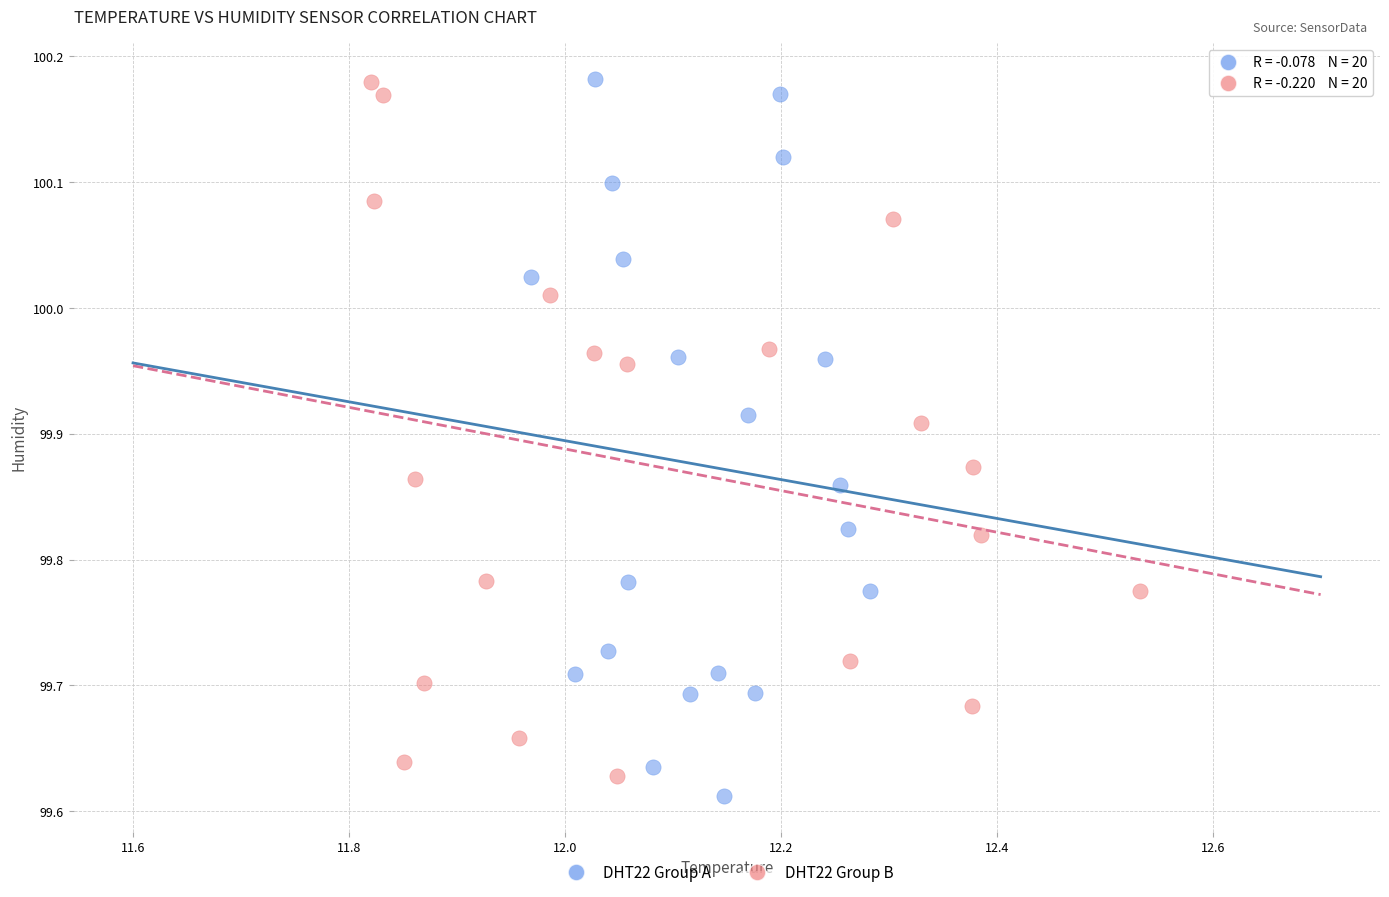

Which series reaches the minimum Y coordinate?

DHT22 Group A